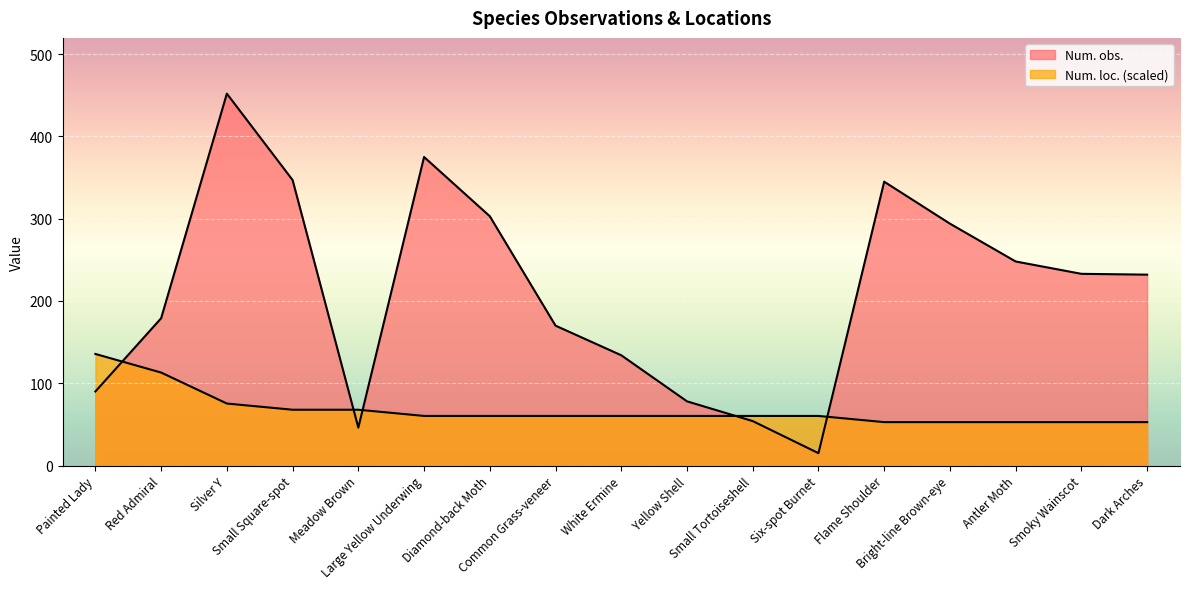

Which series has the widest spread of values?

Num. obs.